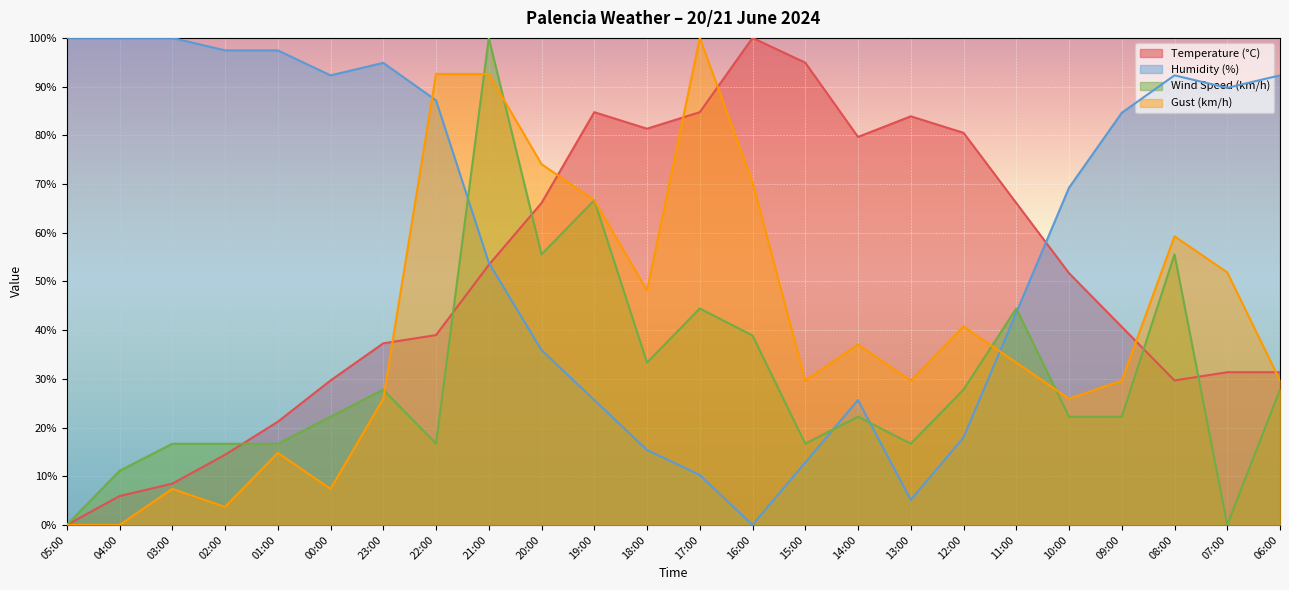

In Wind Speed (km/h), how many points are higher than both neighbors (excluding endpoints)?

7